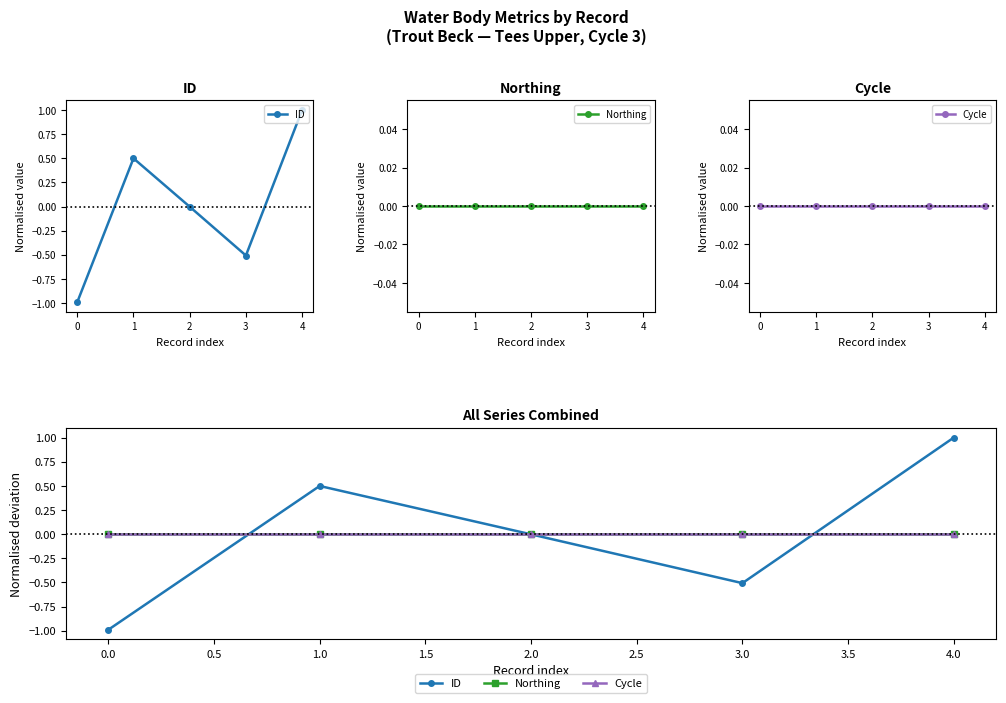

Which series has the largest total across all categories?

Northing